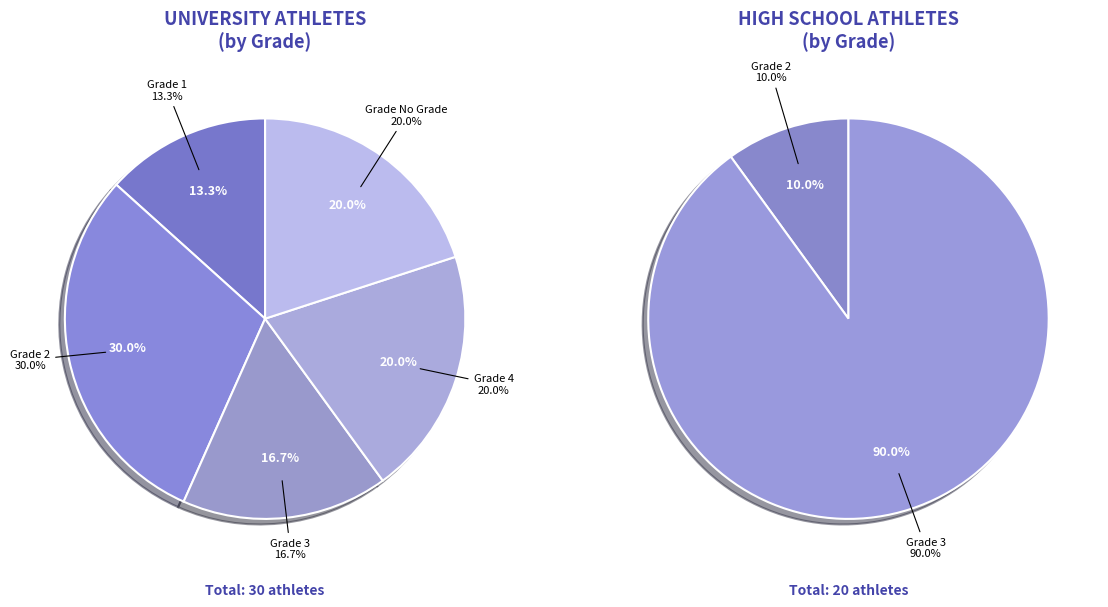

What is the largest slice in the pie chart?

2